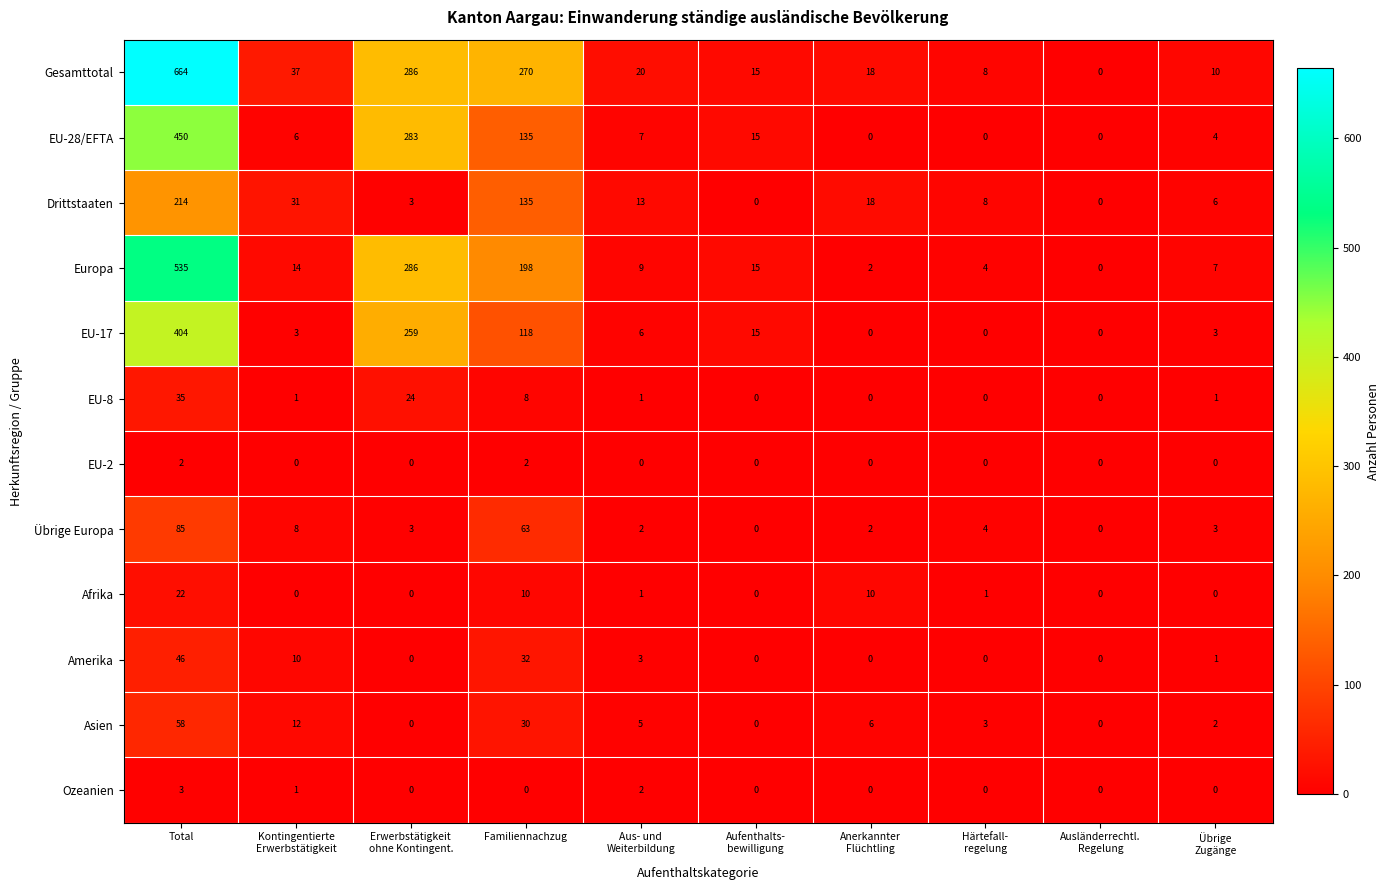

Which series has the widest spread of values?

Gesamttotal